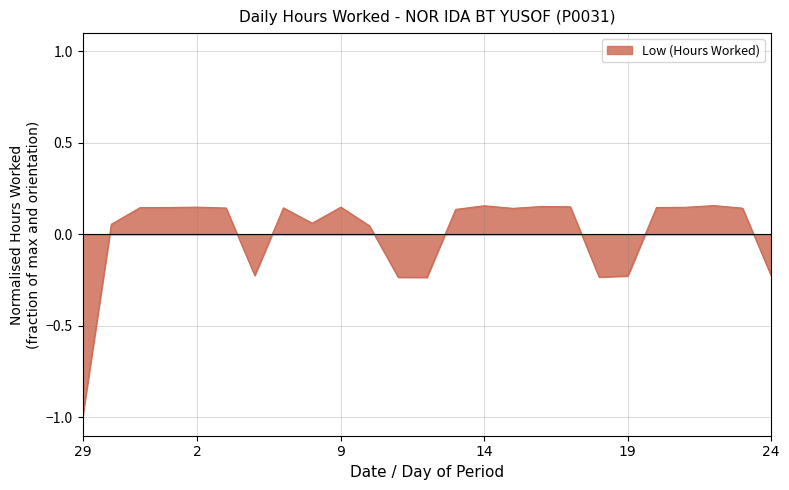

Is this an area chart (filled region under the line)?

Yes